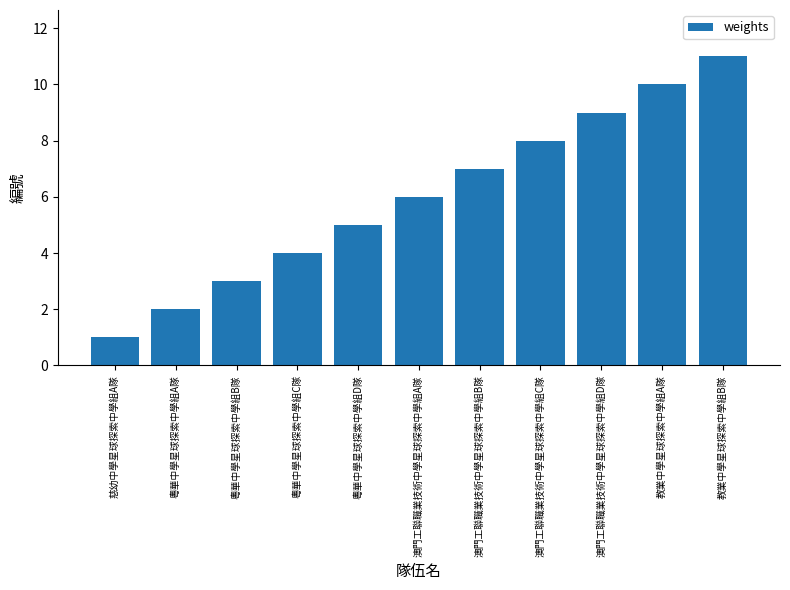

What is the average value?

6